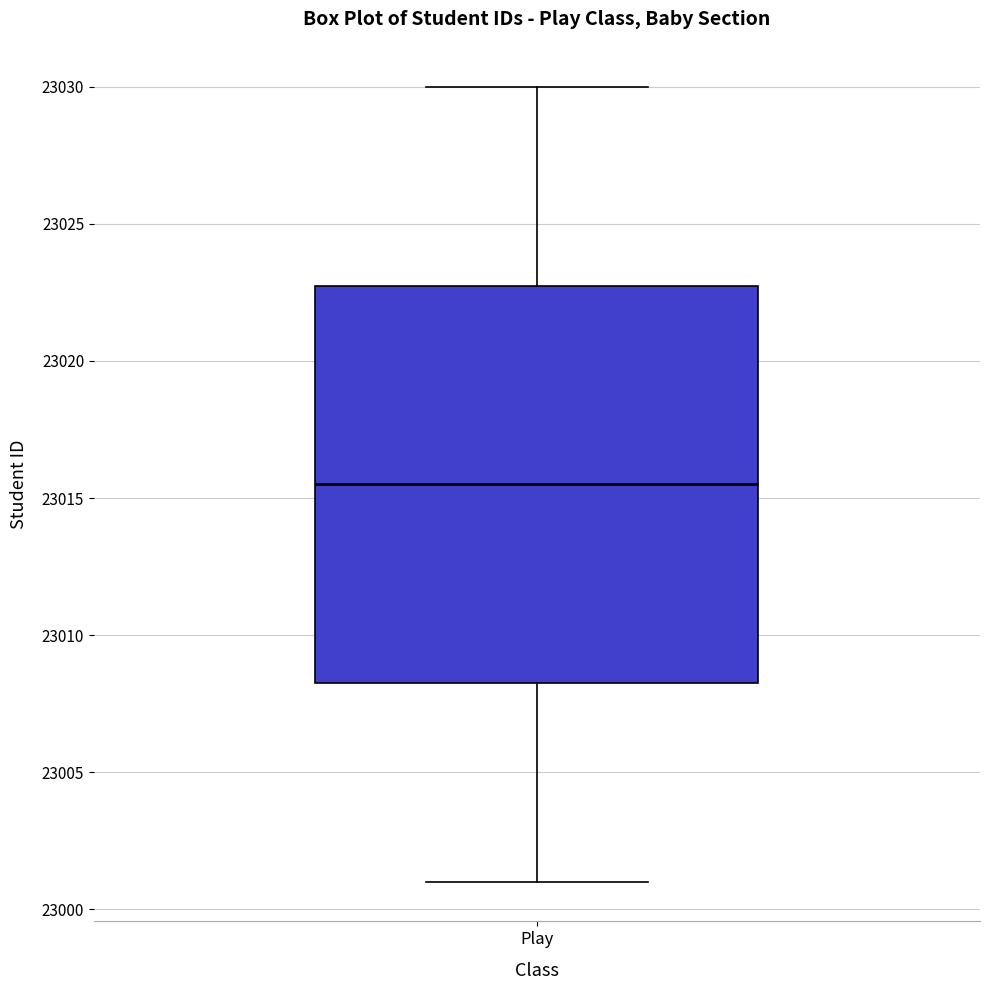

Read this box plot against the y-axis: the position of the median line, the range covered by the box, and the ends of both whiskers. The values are not printed on the chart, so give them approximately, as read against the axis.

median 23015.5, box 23008.5 to 23023.0, whiskers 23001.0 to 23030.0